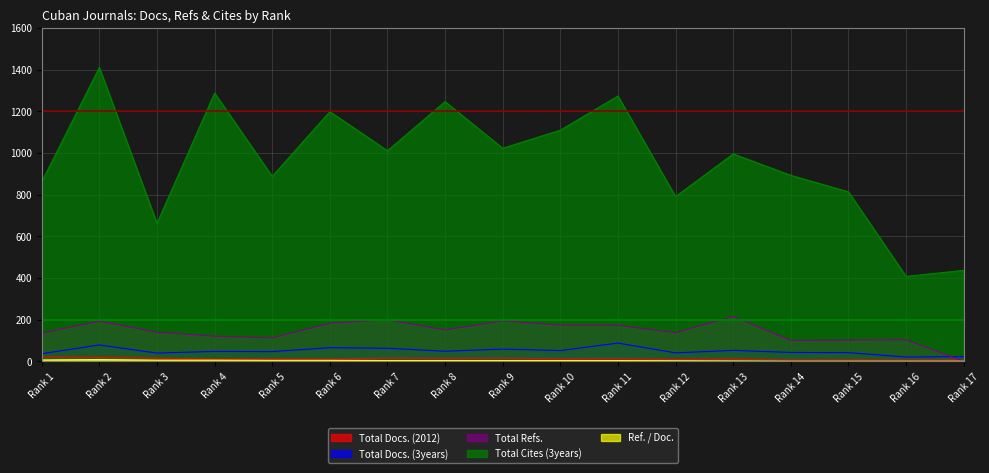

Count the number of categories in the chart.

17